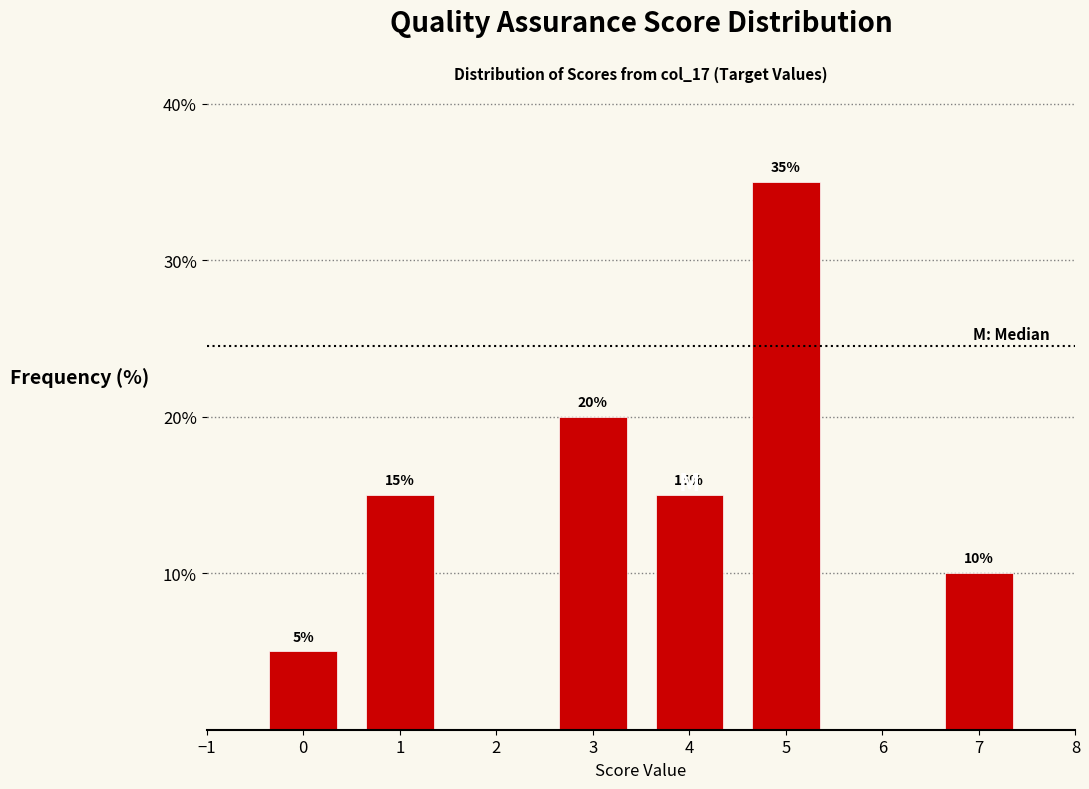

Reading left to right, list all the values displayed in this chart.

0=5	1=15	3=20	4=15	5=35	7=10